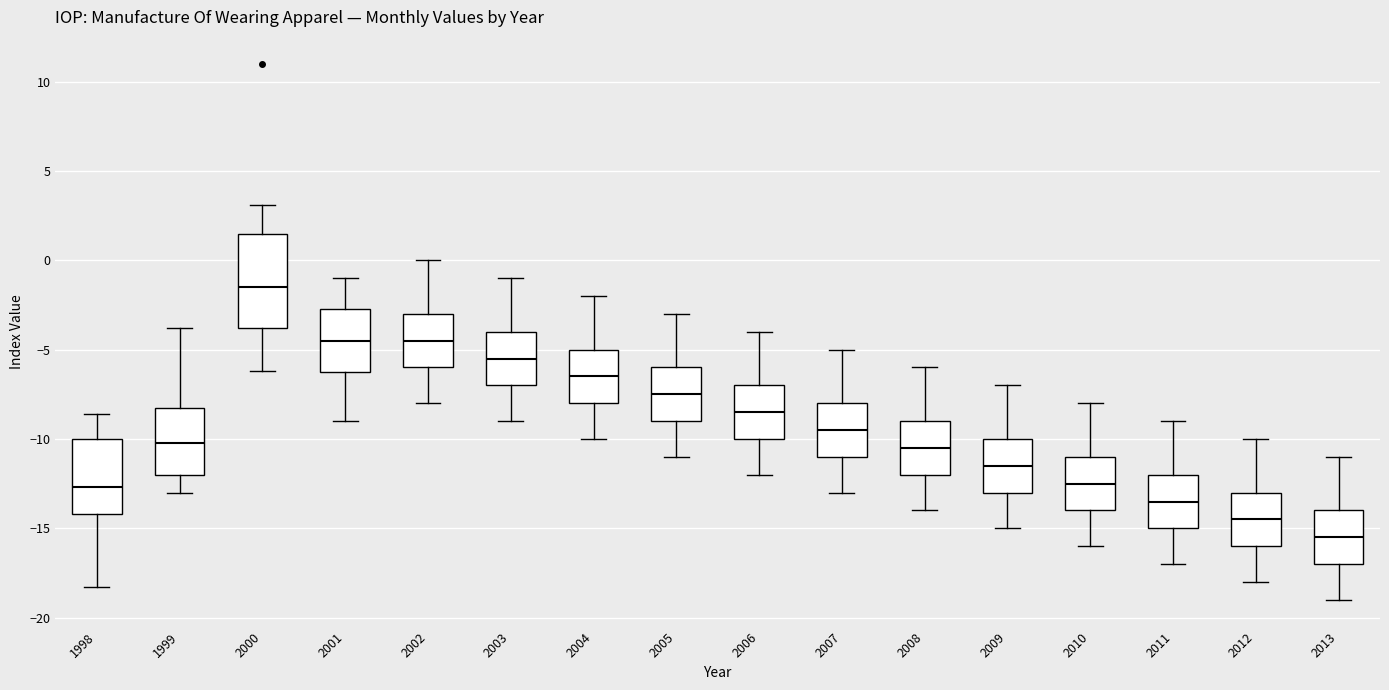

Which box has the lowest median line?

2013